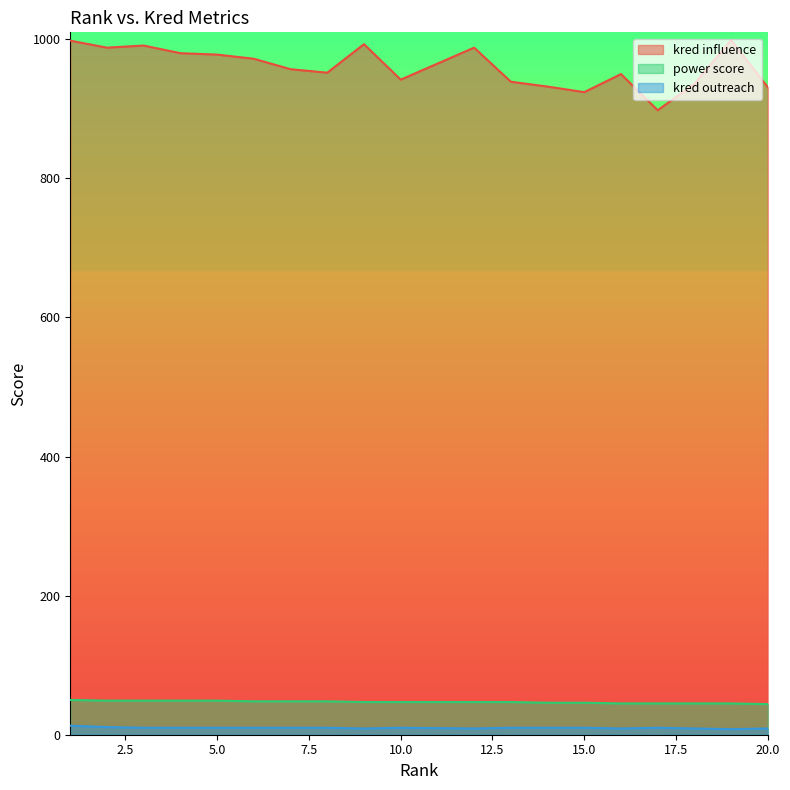

Is it true that power score equals 46 at 15?

True